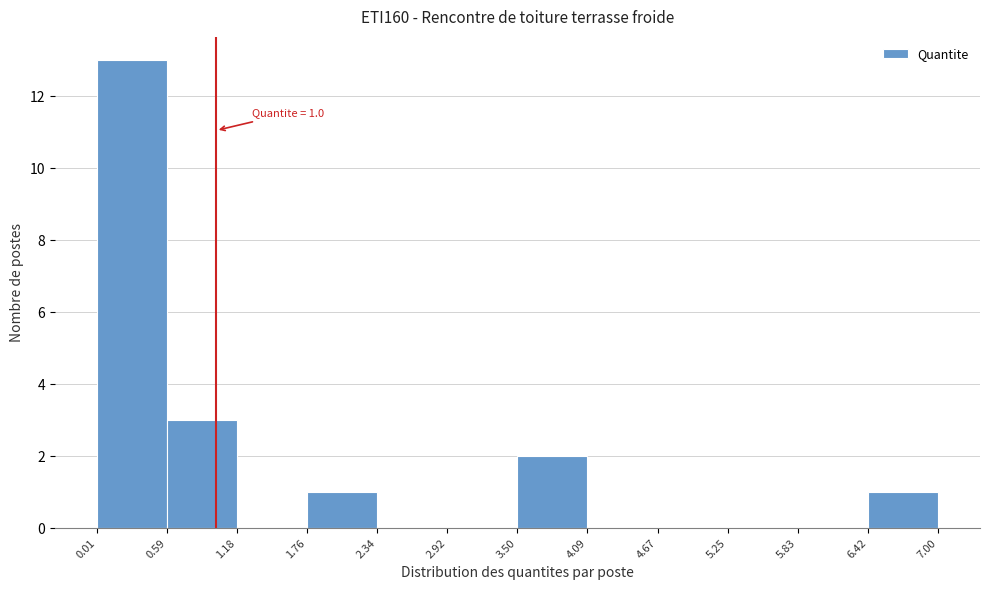

Which range on the x-axis has the tallest bar?

0.01 to 0.59